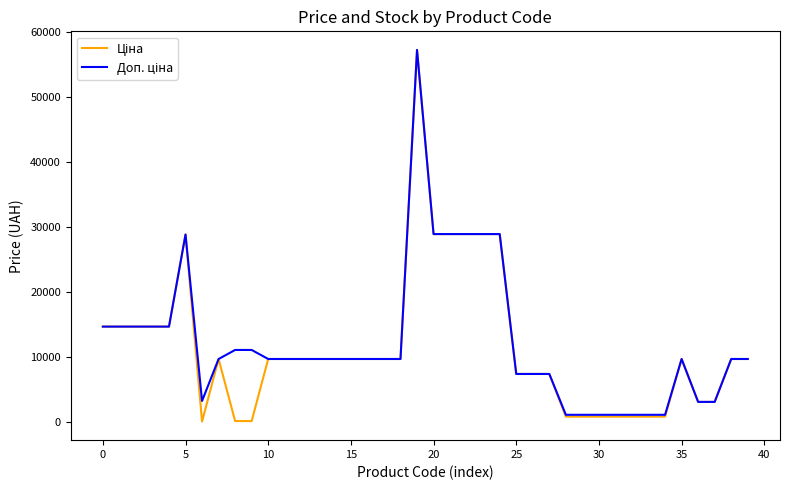

What is the greatest value displayed?

57235.5